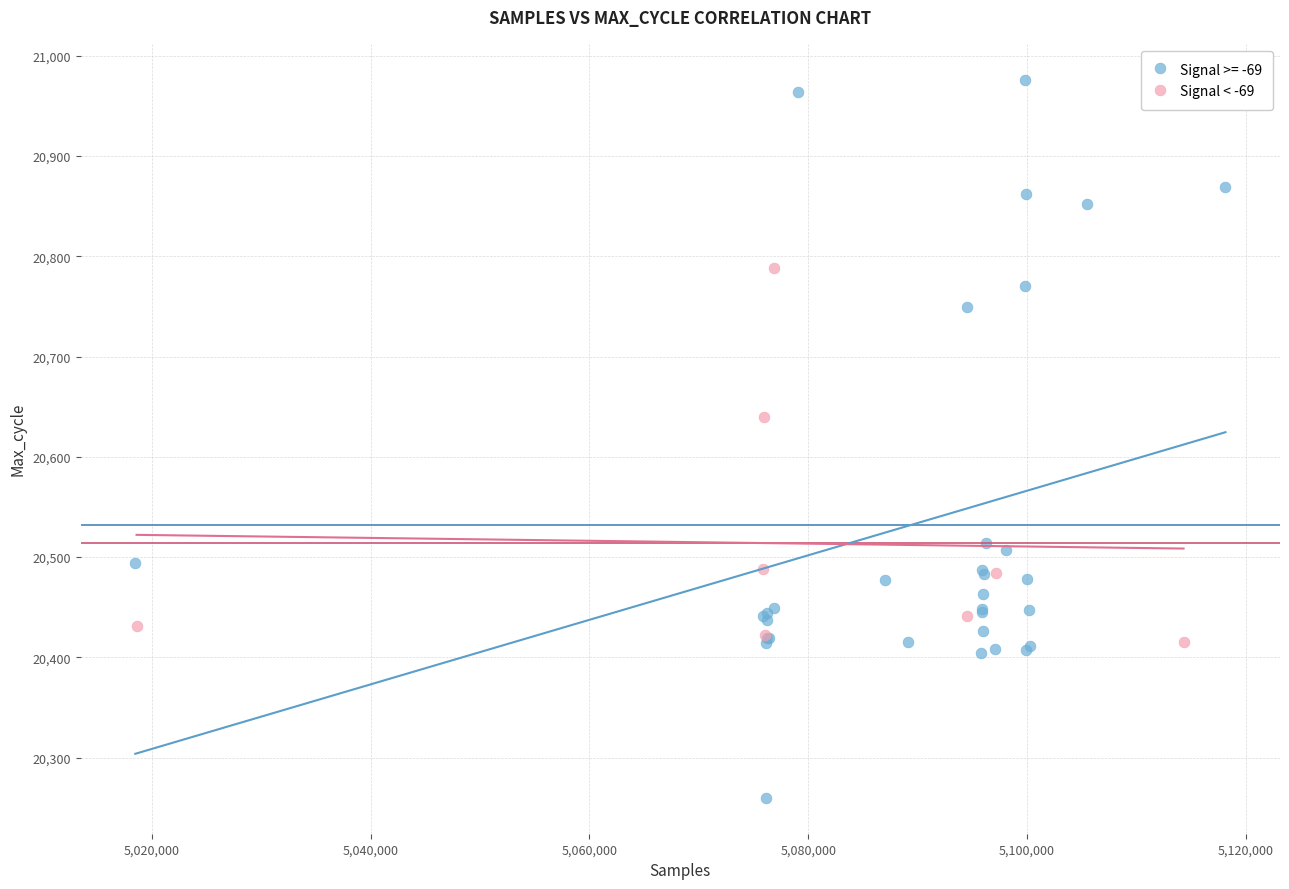

Which series has the widest spread of Y values?

Signal >= -69